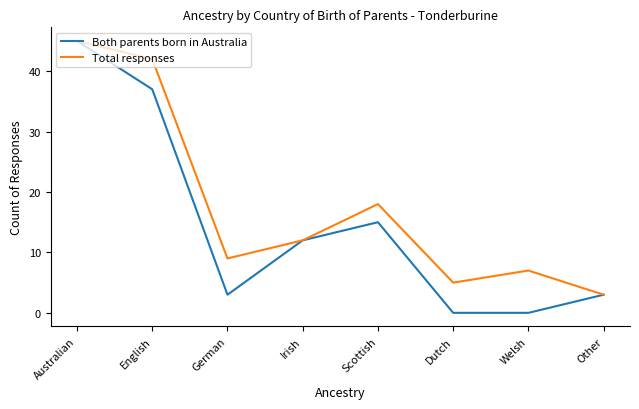

What are all the series names shown in the legend?

Both parents born in Australia, Total responses